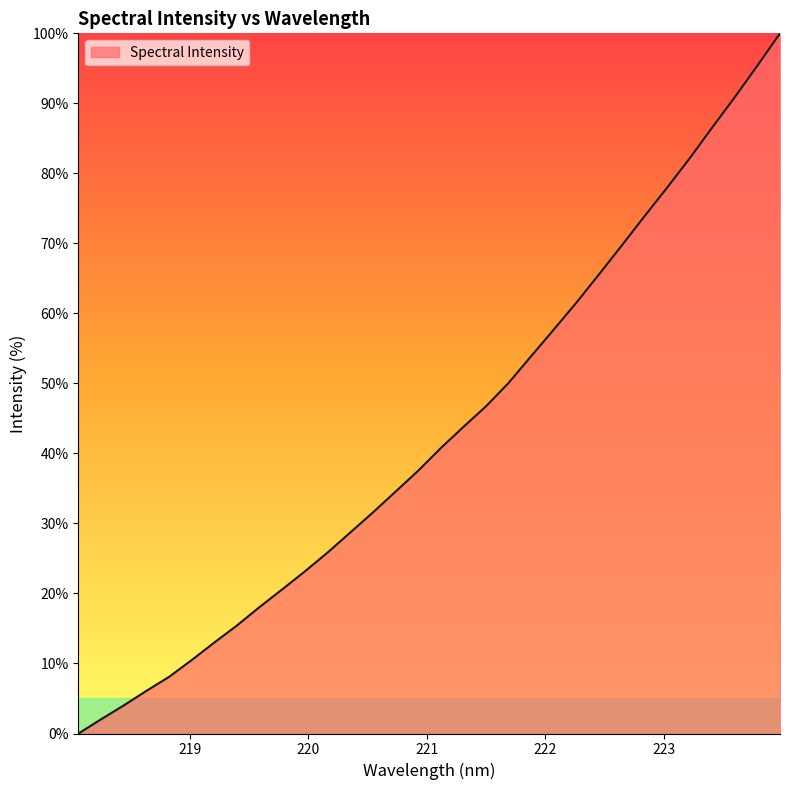

What is the difference between the maximum and minimum values?

100.0